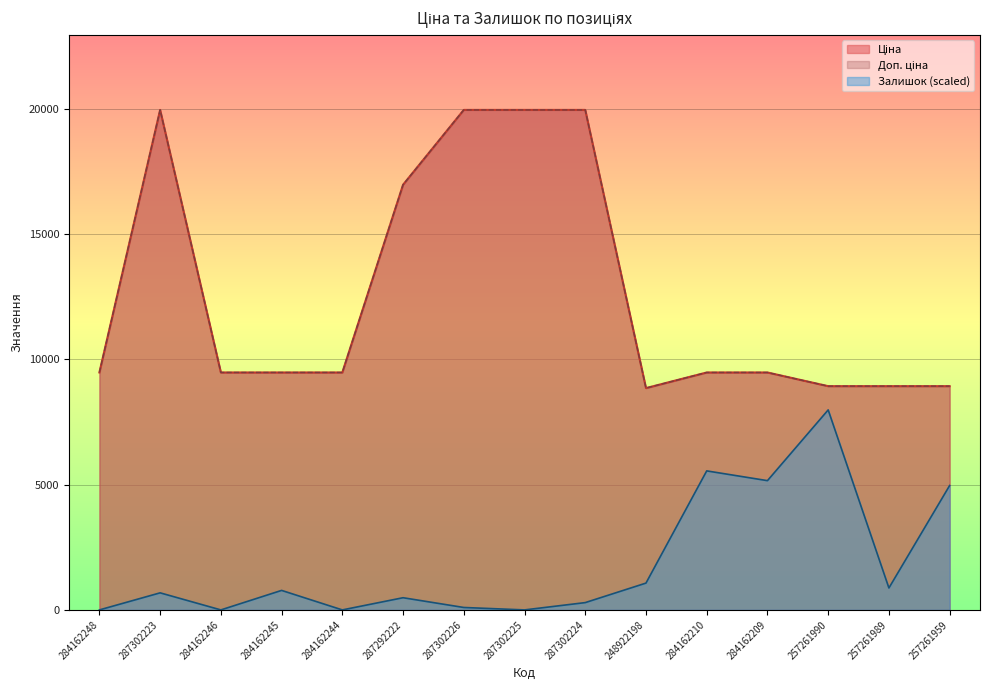

What are all the series names shown in the legend?

Ціна, Доп. ціна, Залишок